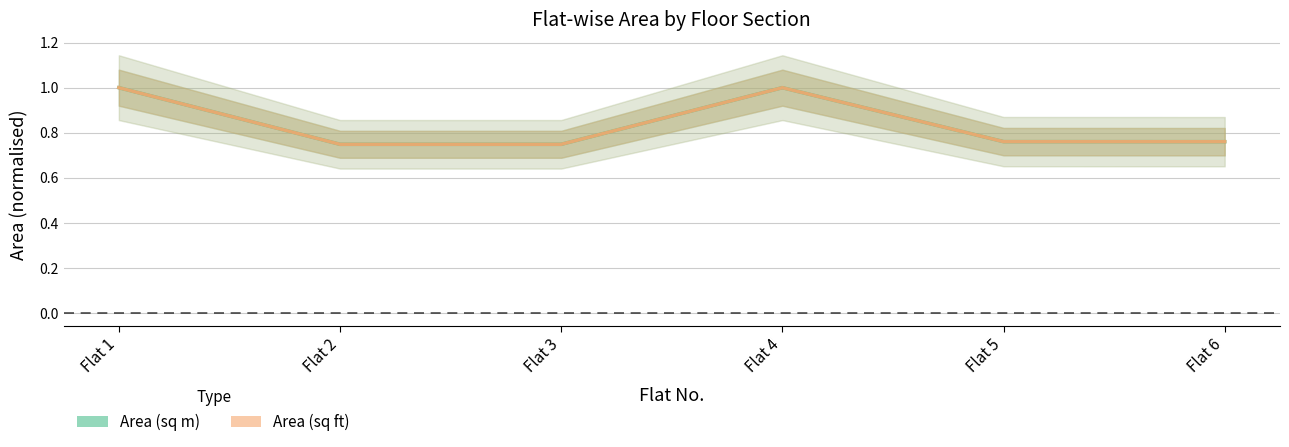

Reading left to right, what are all the values shown in this chart?

Area (sq m): 1.0	0.7	0.7	1.0	0.8	0.8
Area (sq ft): 1.0	0.7	0.7	1.0	0.8	0.8